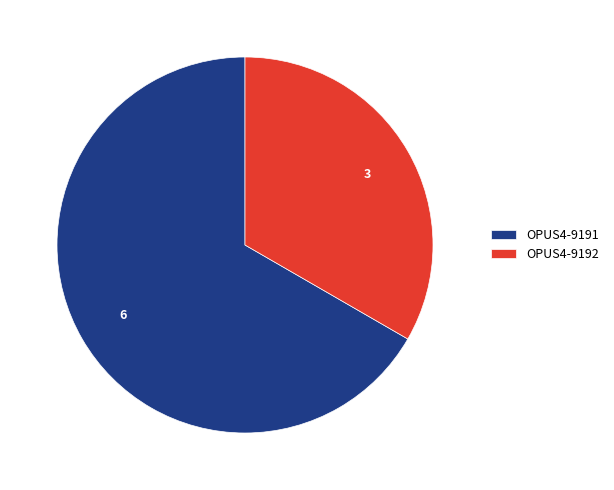

Is the sum of OPUS4-9191 and OPUS4-9192 greater than half?

Yes